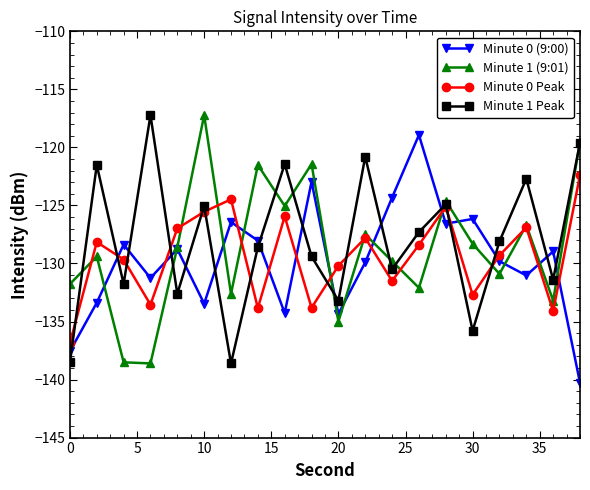

How many data points does each series have?

20